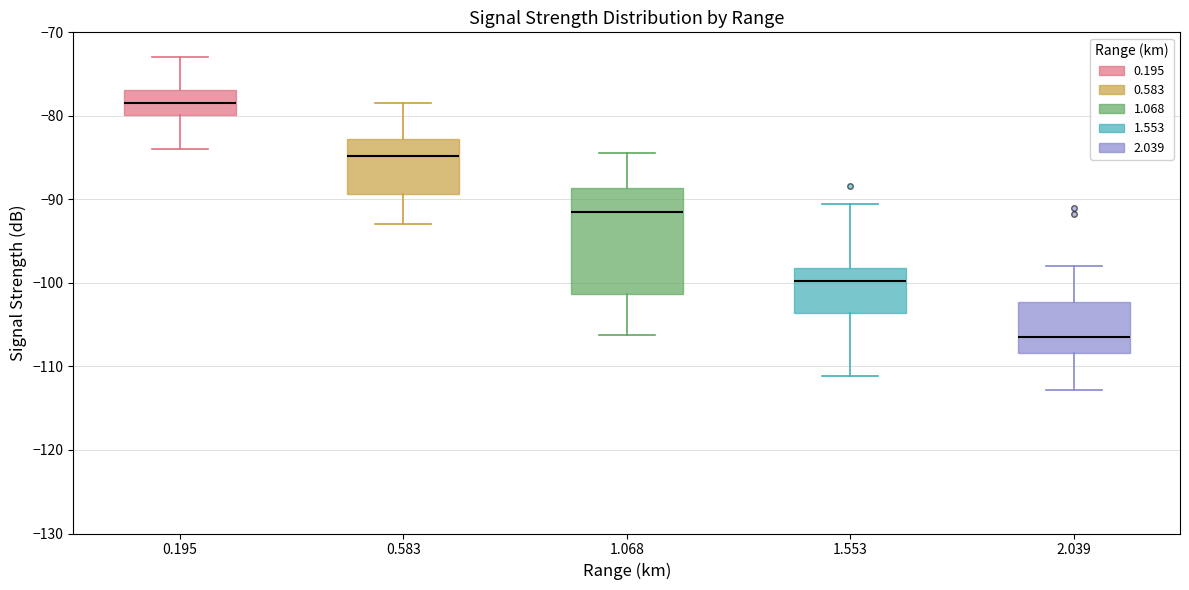

Reading left to right, transcribe this box plot: for each box, give where its median line is, the range the box spans, and where its two whiskers end, as read against the y-axis. The values are not printed on the chart, so give them approximately, as read against the axis.

0.195: median -78, box -80 to -77, whiskers -84 to -73
0.583: median -85, box -89 to -83, whiskers -93 to -78
1.068: median -91, box -101 to -89, whiskers -106 to -84
1.553: median -100, box -104 to -98, whiskers -111 to -91
2.039: median -106, box -108 to -102, whiskers -113 to -98